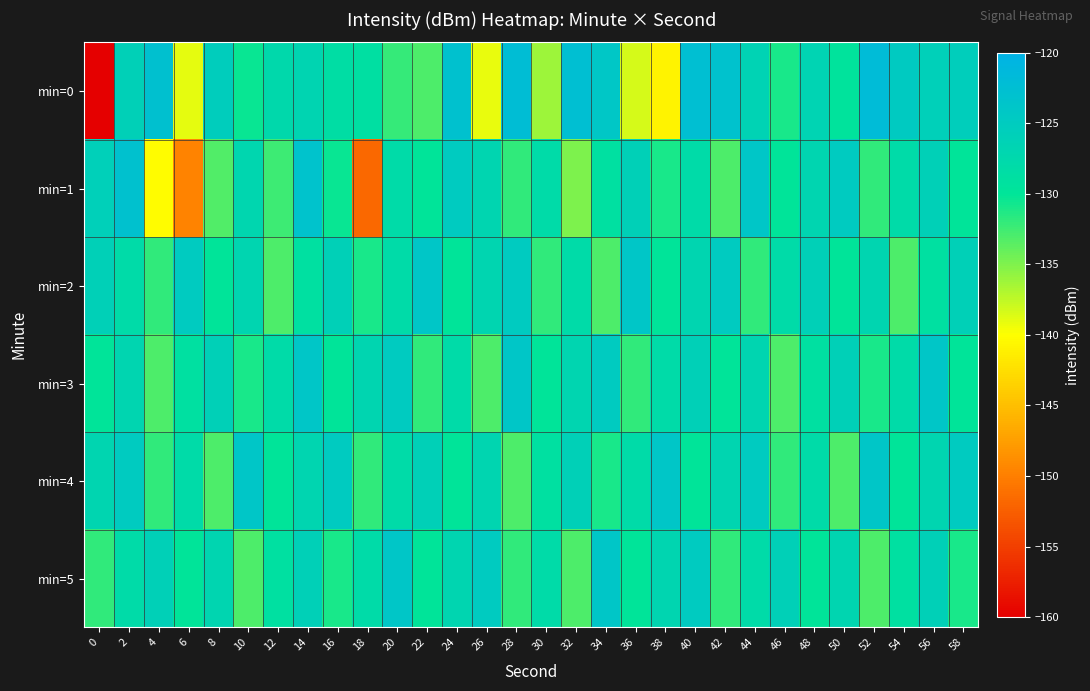

Which category has the highest value across all series?

52